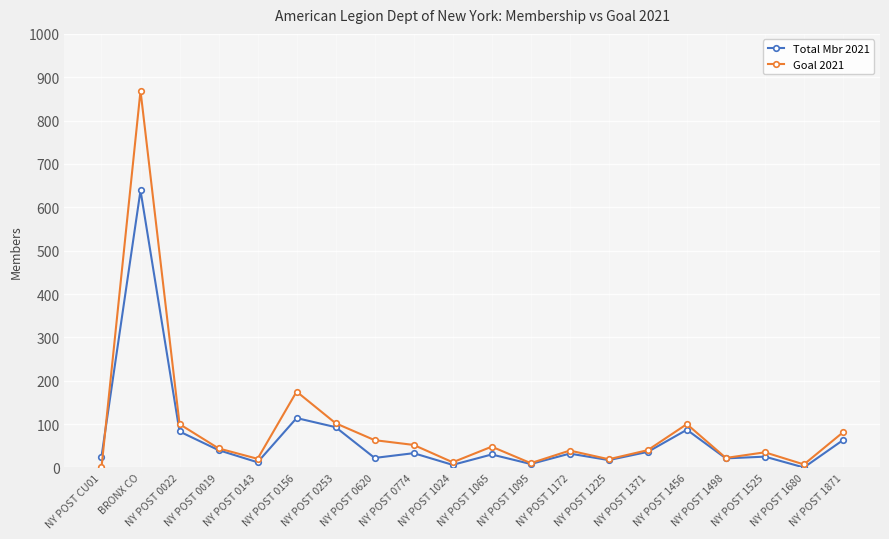

How many data points does each series have?

20